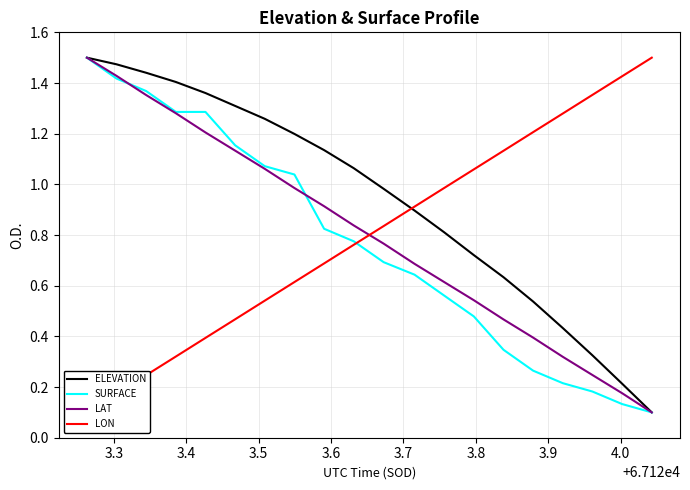

What is the lowest value of the ELEVATION series?

0.1